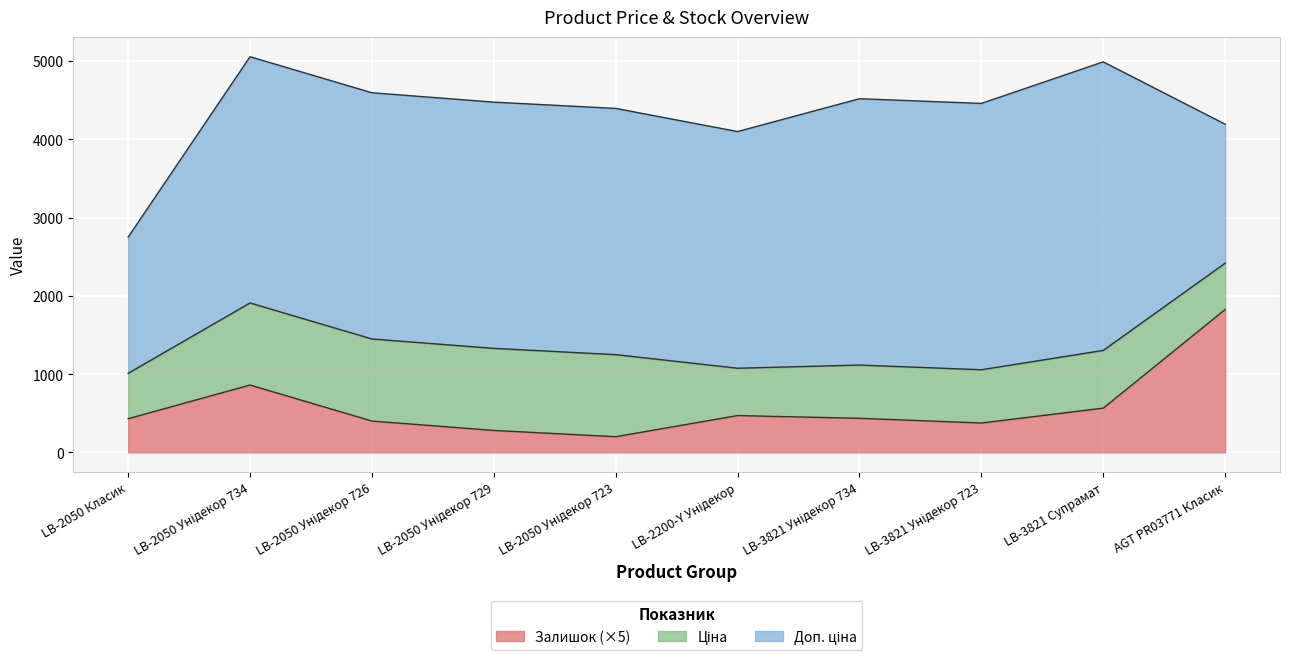

True or false: Залишок and Доп. ціна cross at least once.

False